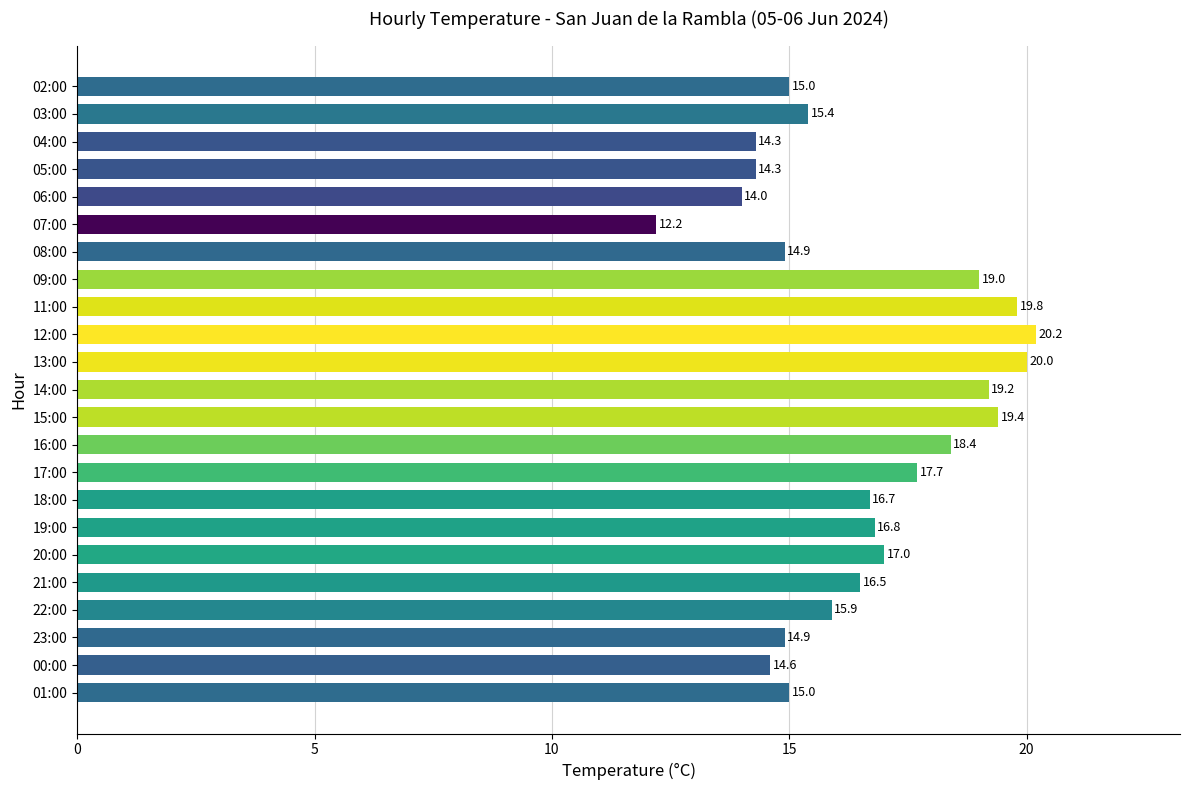

What is the difference between the second highest and minimum values?

7.8